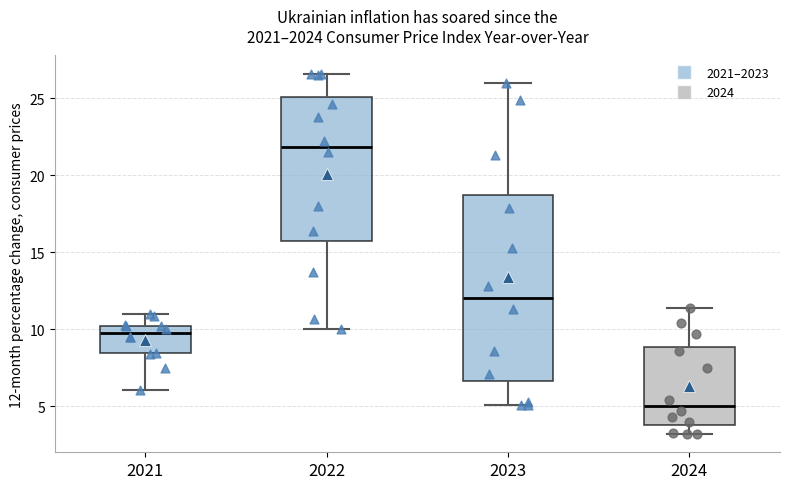

Which box has the highest median line?

2022